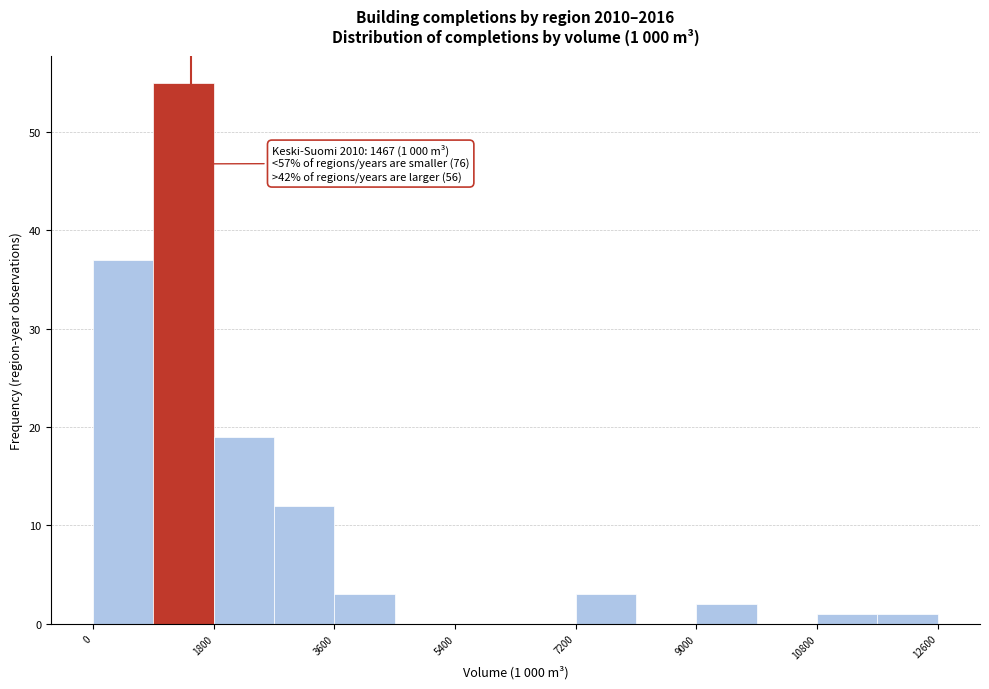

Over which range of the x-axis is the bar tallest?

900 to 1800